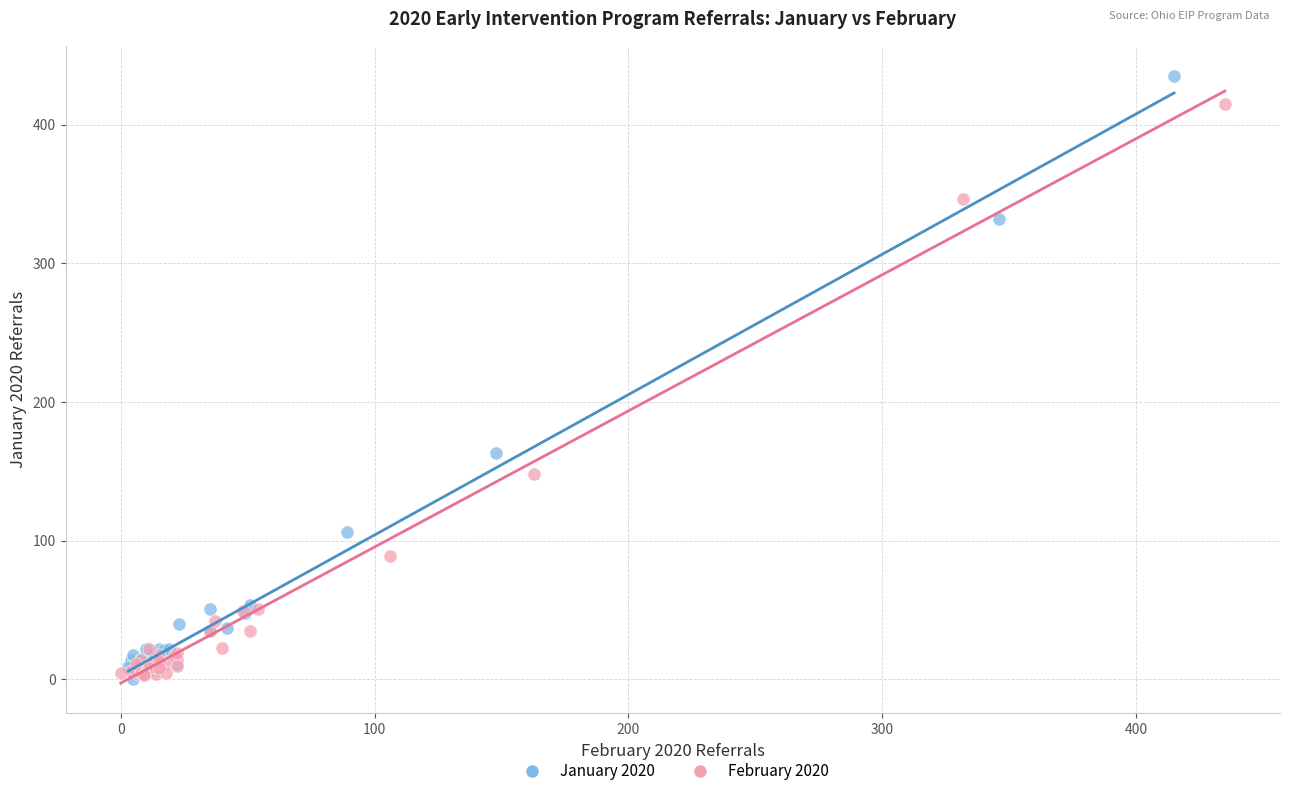

Which series contains the highest Y value?

January 2020